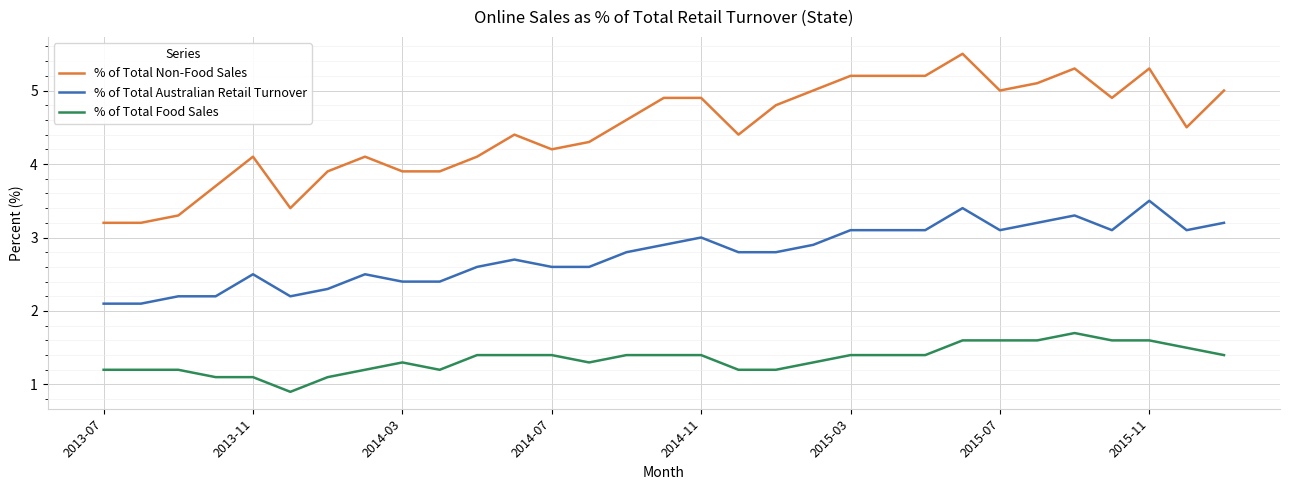

What is the difference between the maximum and second lowest values in the % of Total Food Sales series?

0.6